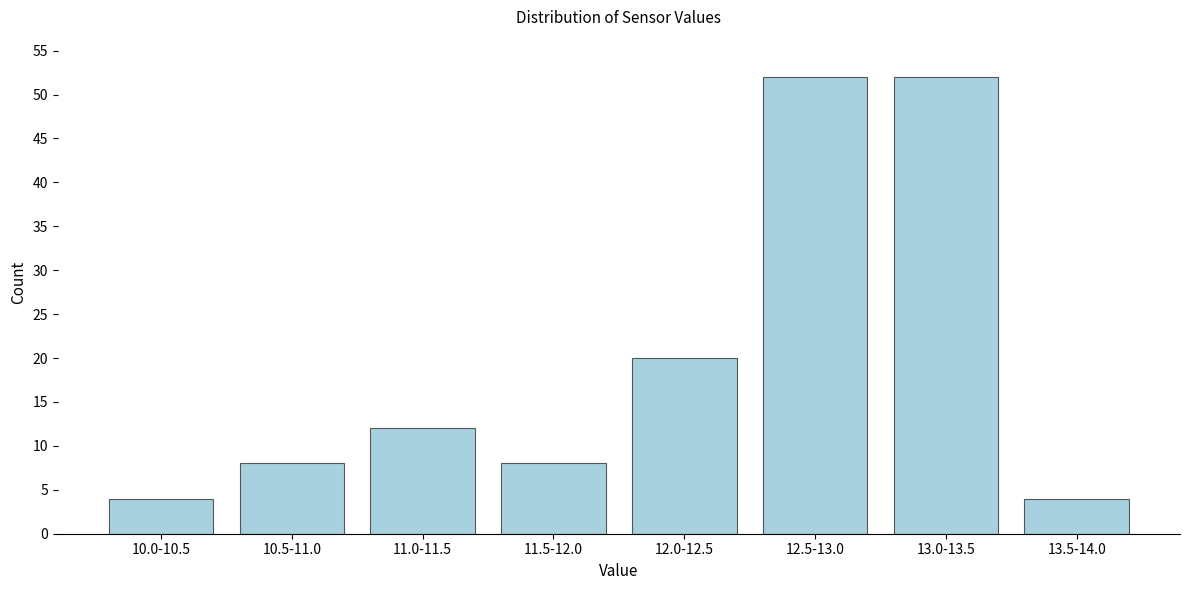

Reading left to right, what are all the values shown in this chart?

10.0-10.5=4	10.5-11.0=8	11.0-11.5=12	11.5-12.0=8	12.0-12.5=20	12.5-13.0=52	13.0-13.5=52	13.5-14.0=4